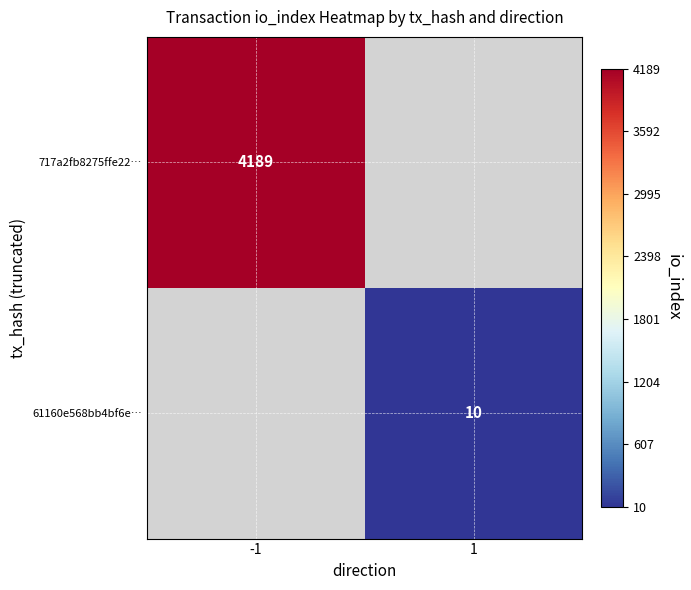

Is it true that 61160e568bb4bf6e… equals 10 at 1?

True